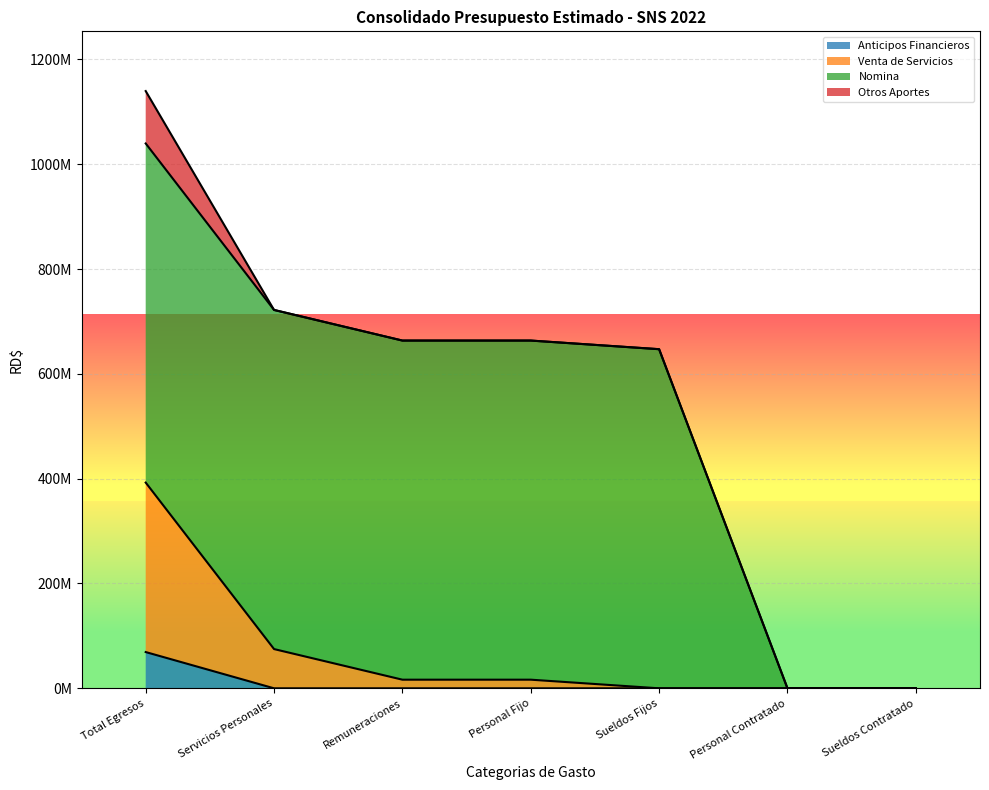

What are all the series names shown in the legend?

Anticipos Financieros, Venta de Servicios, Nomina, Otros Aportes